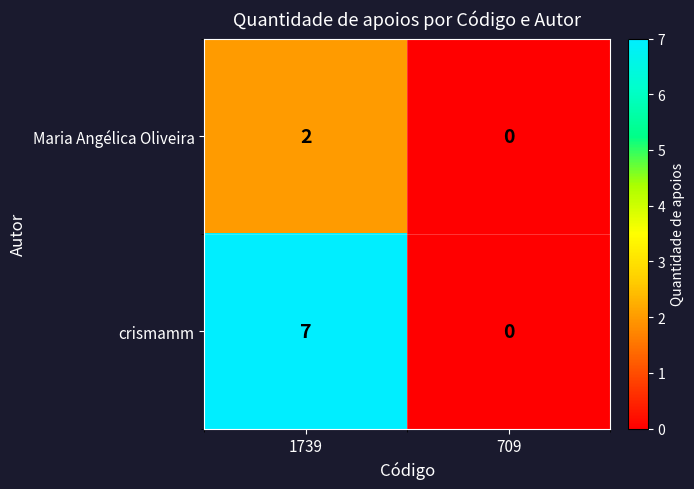

Rank the series by their maximum value, from lowest to highest.

Maria Angélica Oliveira, crismamm